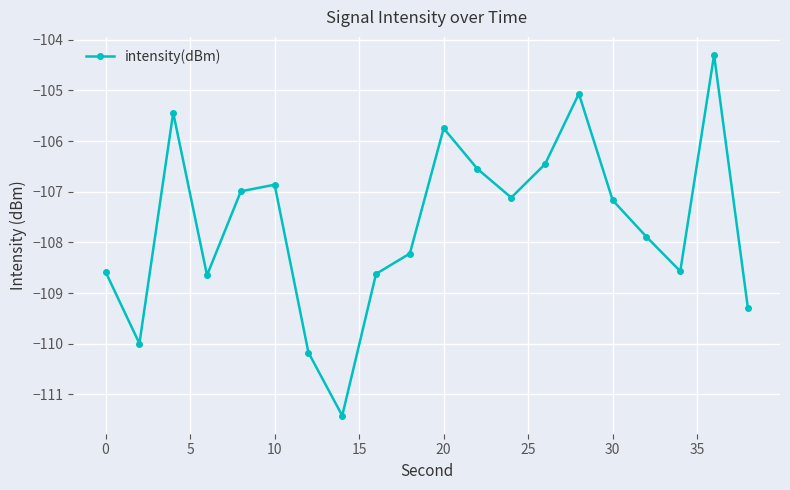

How many distinct data groups are displayed?

1